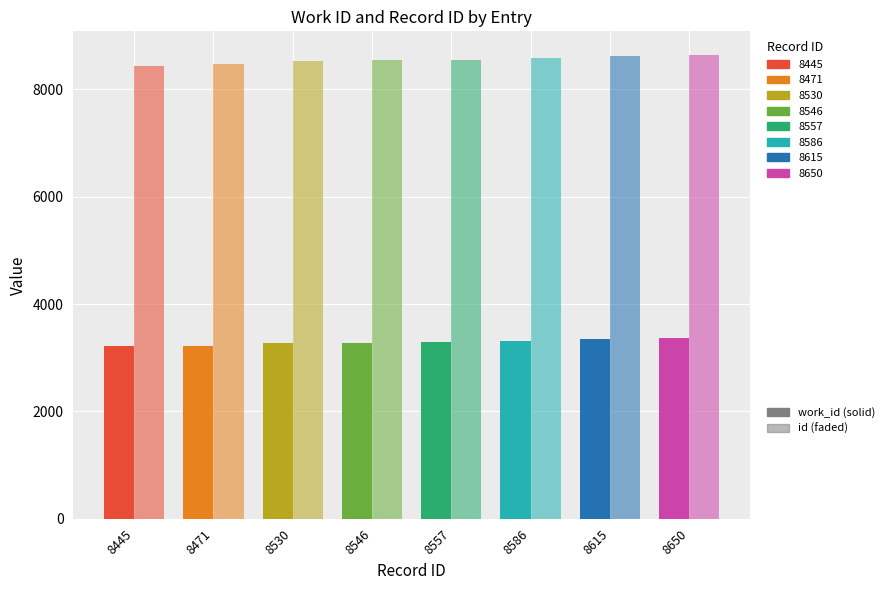

What is the difference between the work_id values at 8615 and 8557?

49